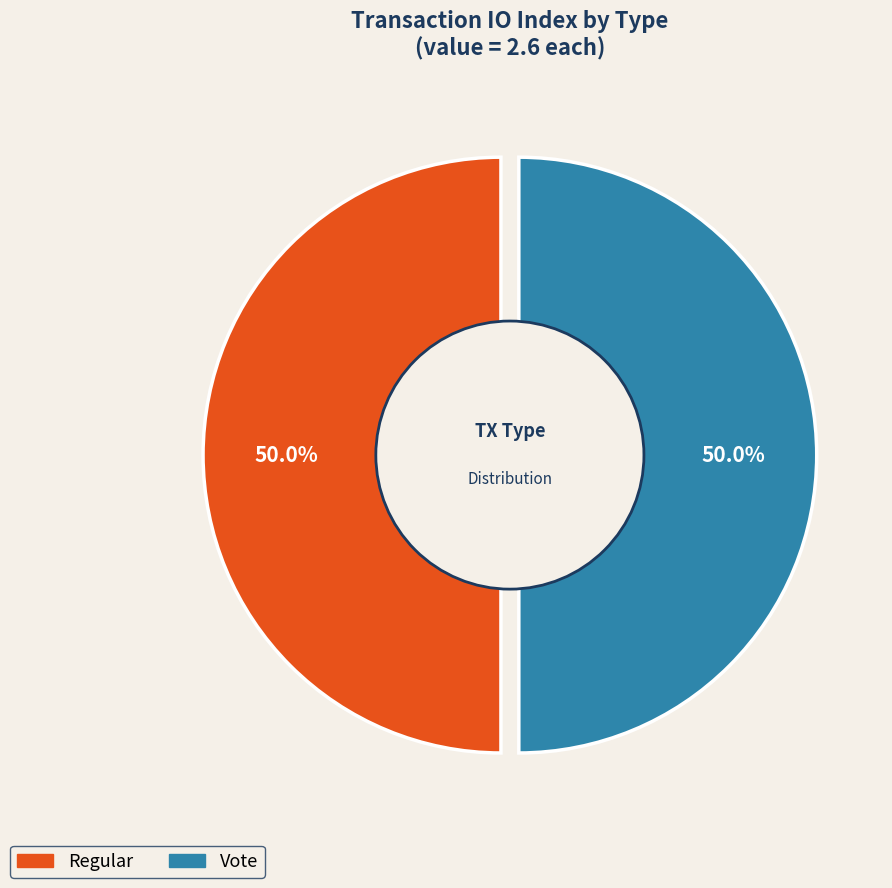

Which has a higher value, Vote (io_index=2) or Regular (io_index=0)?

Vote (io_index=2)